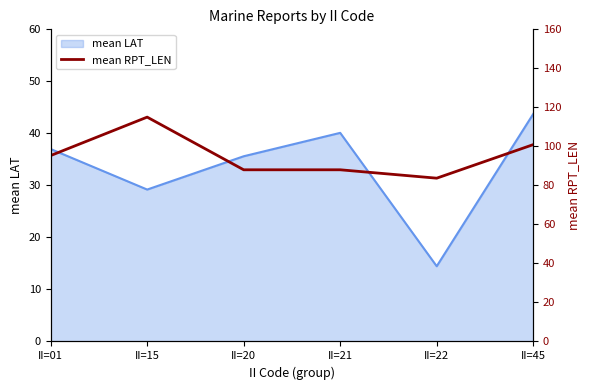

Rank the categories by mean LAT value from highest to lowest.

II=45, II=21, II=01, II=20, II=15, II=22